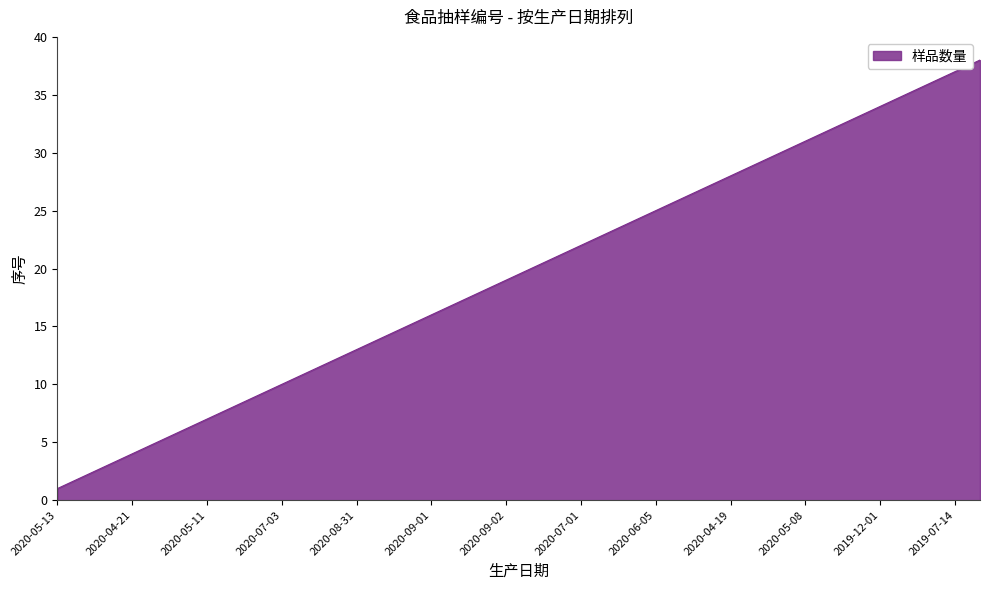

True or false: there are more than 0 points higher than both neighbors.

False